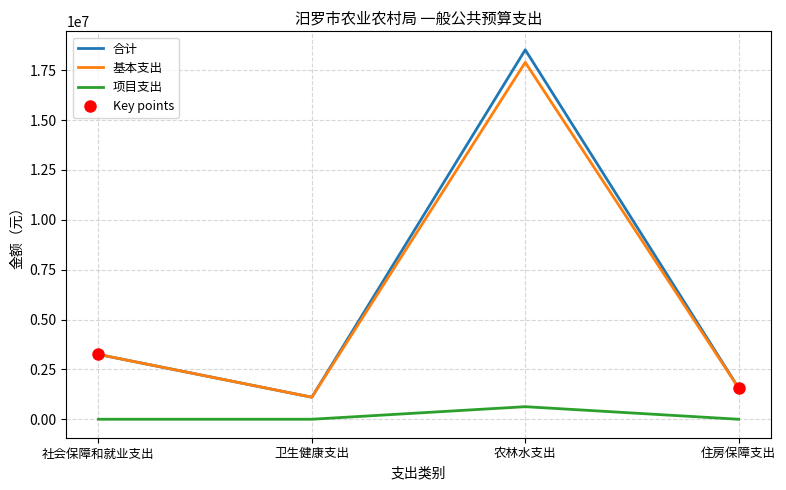

At which label is 合计 closest to 9815532?

社会保障和就业支出